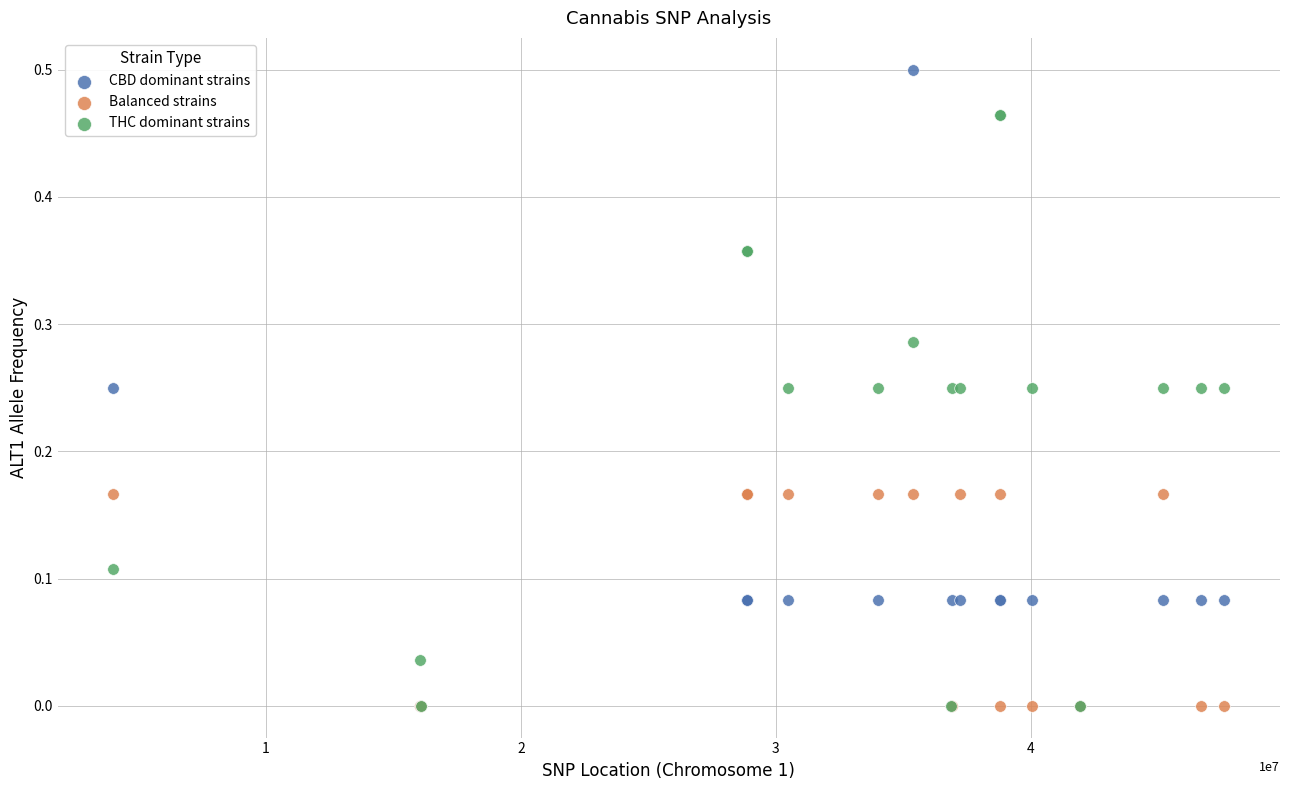

What are all the series names shown in the legend?

CBD dominant strains, Balanced strains, THC dominant strains